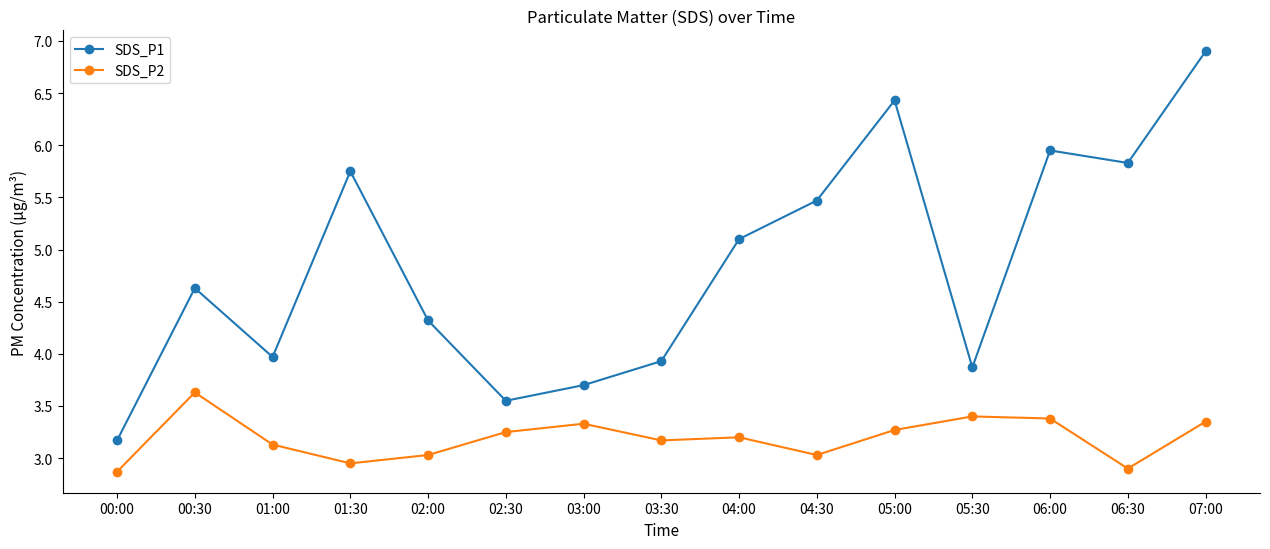

What is the sum of all SDS_P2 values?

47.9